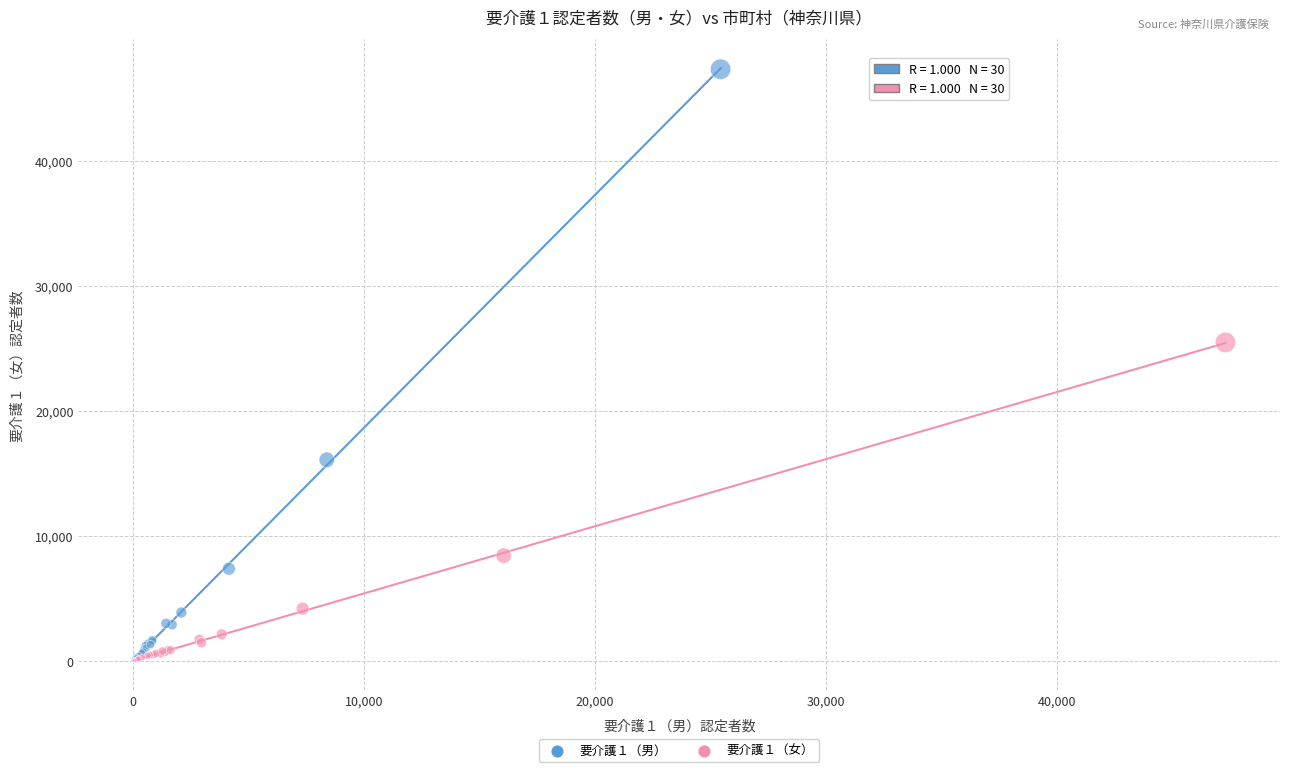

Which series contains the highest Y value?

要介護１（男）